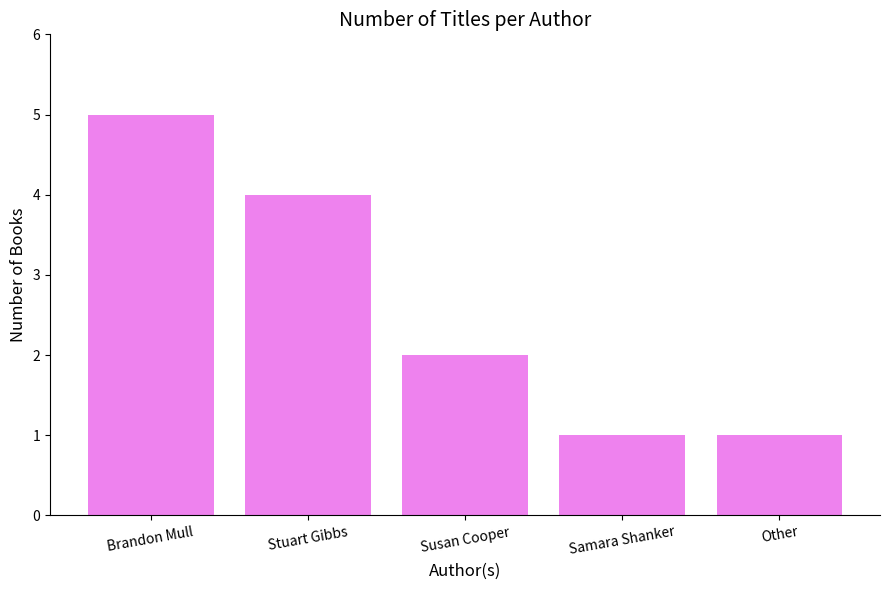

Which category has the highest value across all series?

Brandon Mull